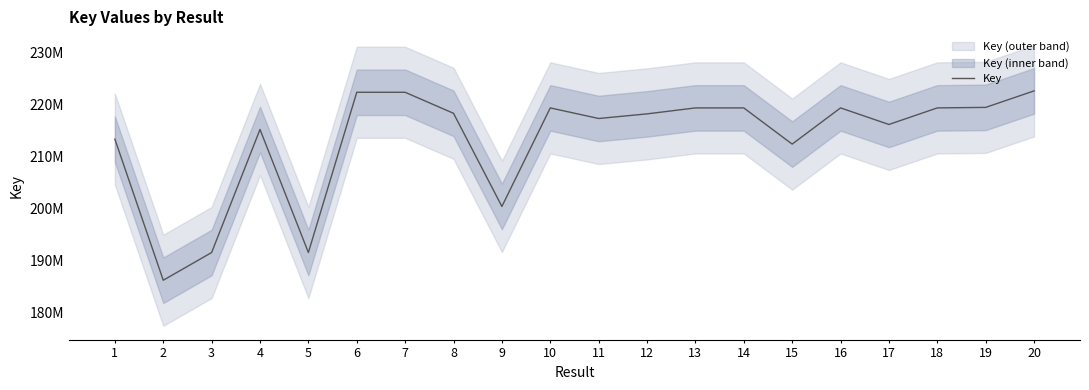

Reading right to left, transcribe all the data shown in this chart.

222680264	219496709	219398683	216204234	219398936	212411436	219398387	219398429	218245576	217354660	219399062	200383837	218355122	222413177	222413934	191497156	215240916	191497274	186149227	213371442